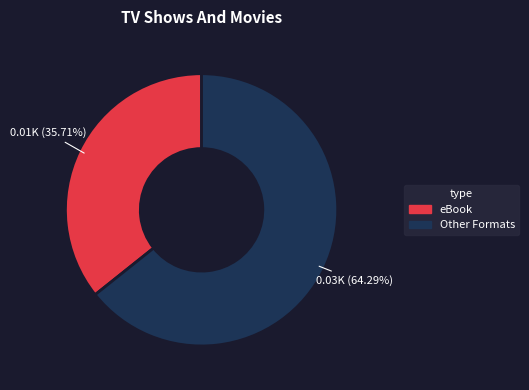

Rank the categories by value from lowest to highest.

eBook, Other Formats